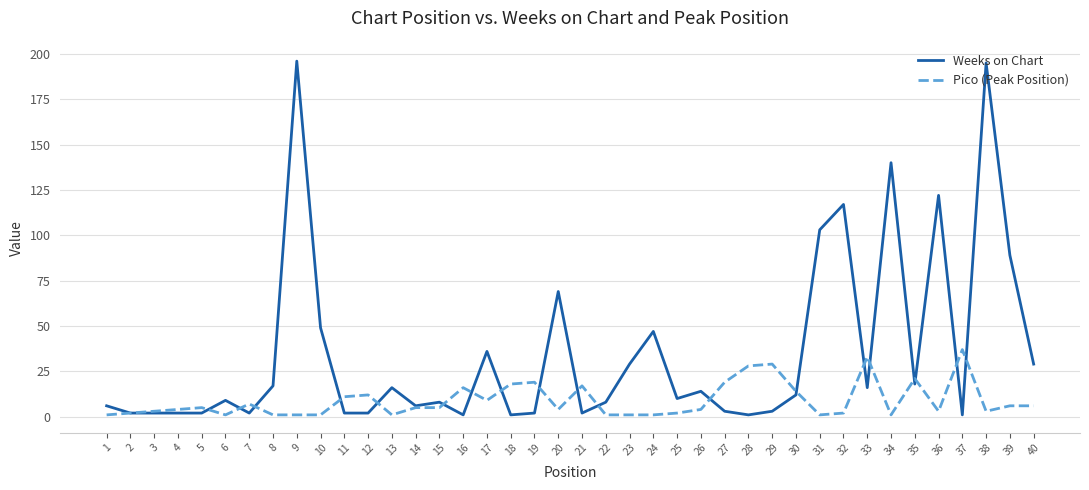

Which series has the widest spread of values?

Weeks on Chart